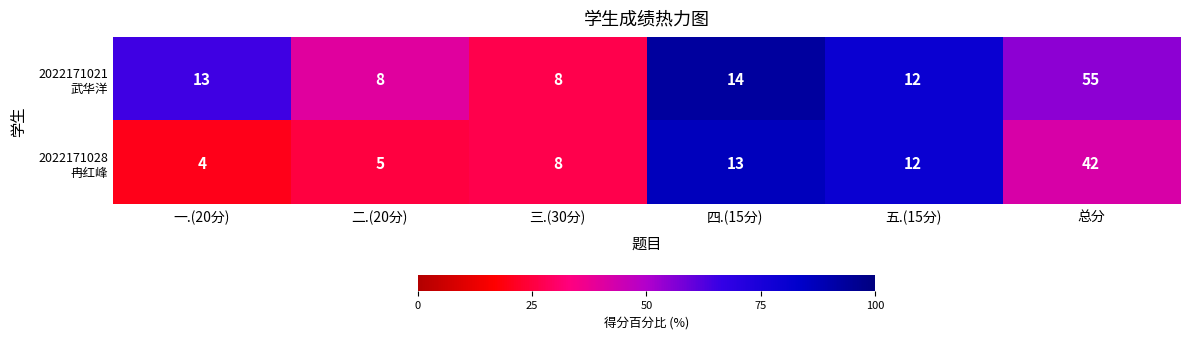

What is the total value across all series at 四.(15分)?

27